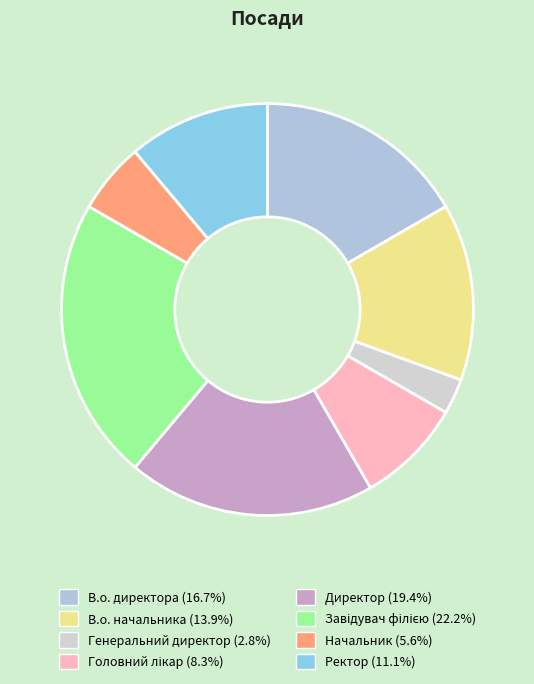

Which slice is the smallest?

Генеральний директор